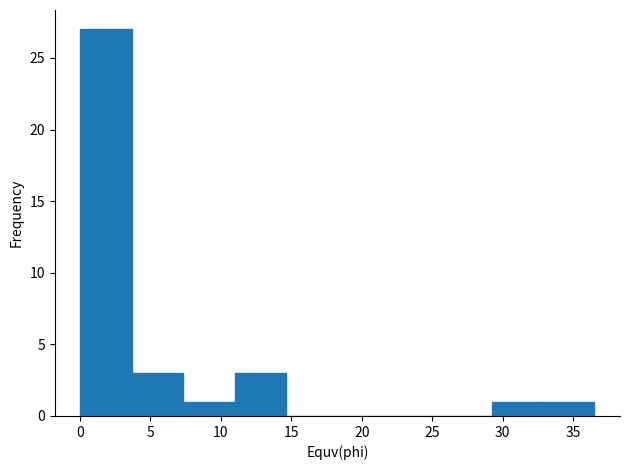

Which range on the x-axis has the tallest bar?

0.0 to 3.5